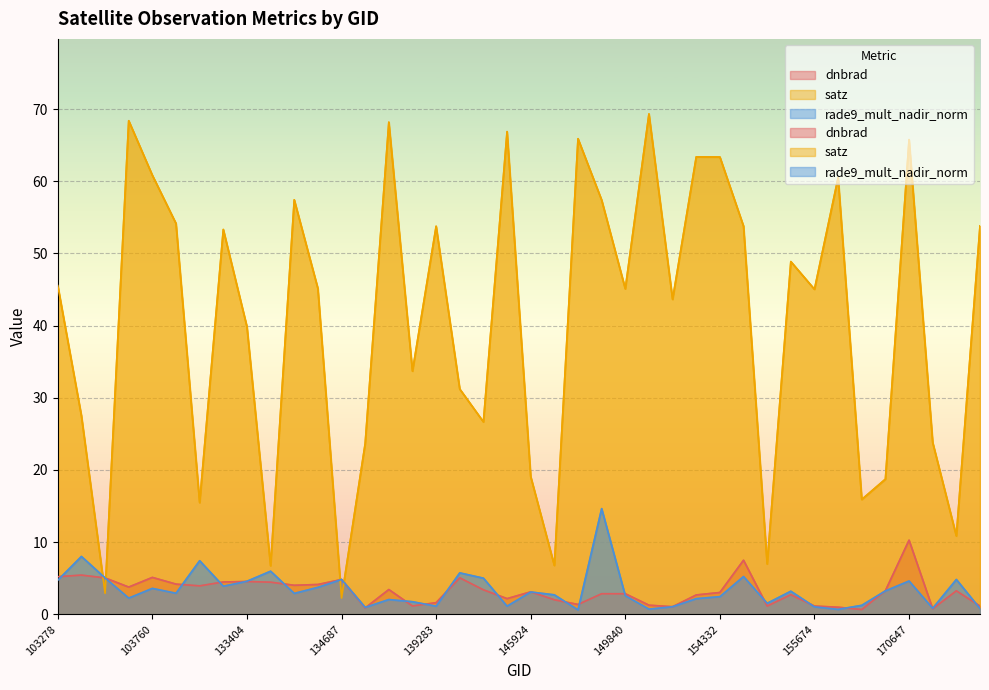

Is it true that dnbrad equals 6.9 at 133762?

False